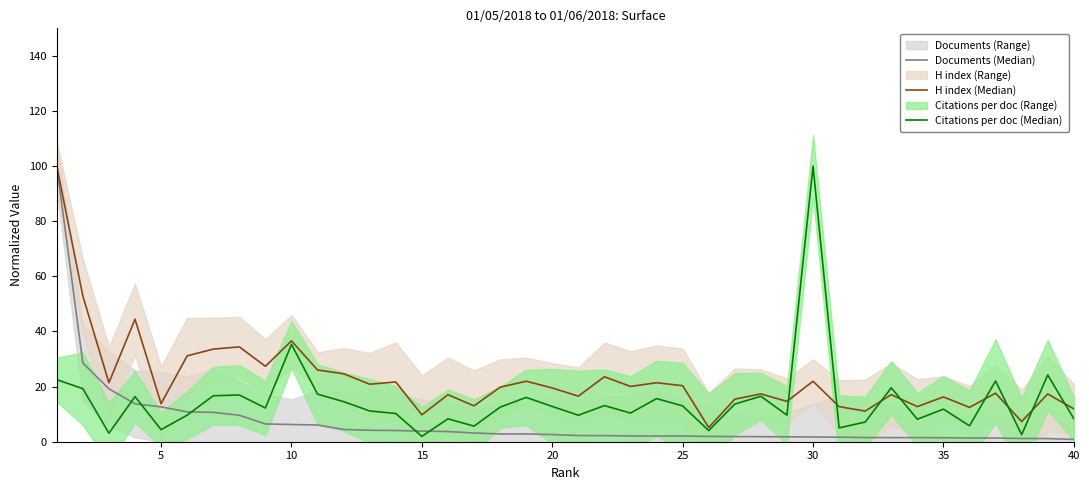

Which series has the largest range (max minus min)?

Documents (Median)